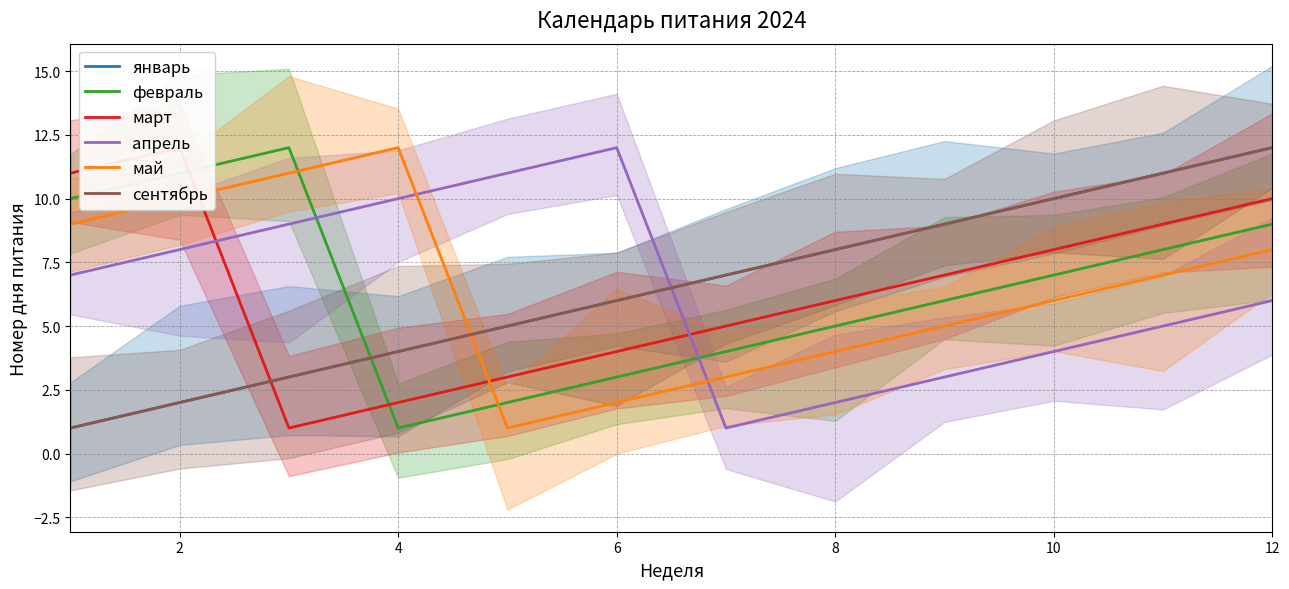

True or false: апрель and май cross at least once.

True